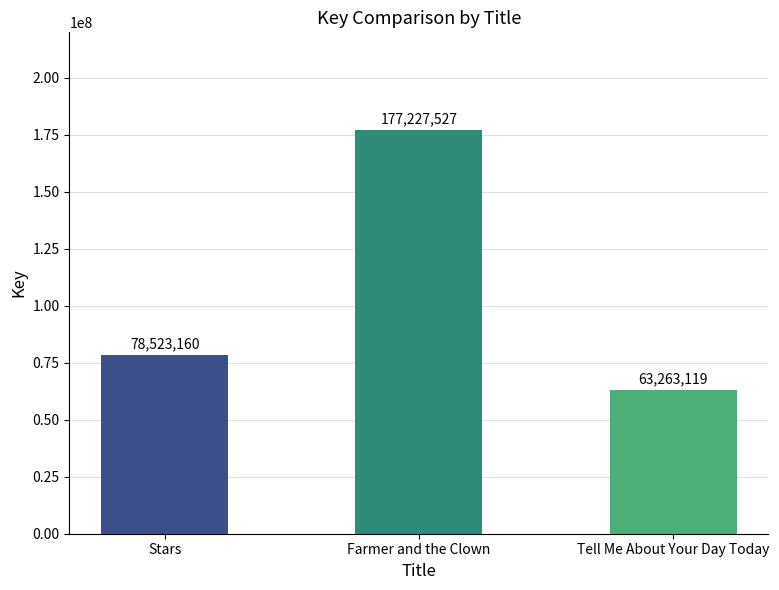

Reading left to right, extract all data points from this chart.

78523160	177227527	63263119